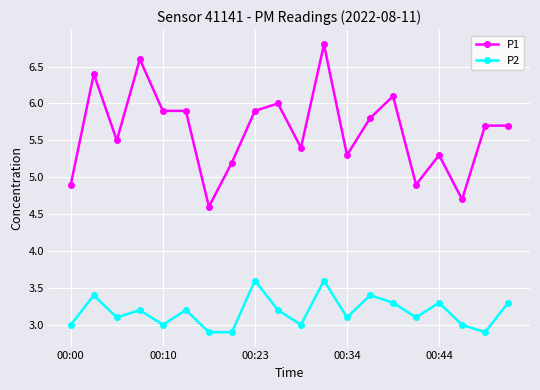

What is the minimum value for P2?

2.9